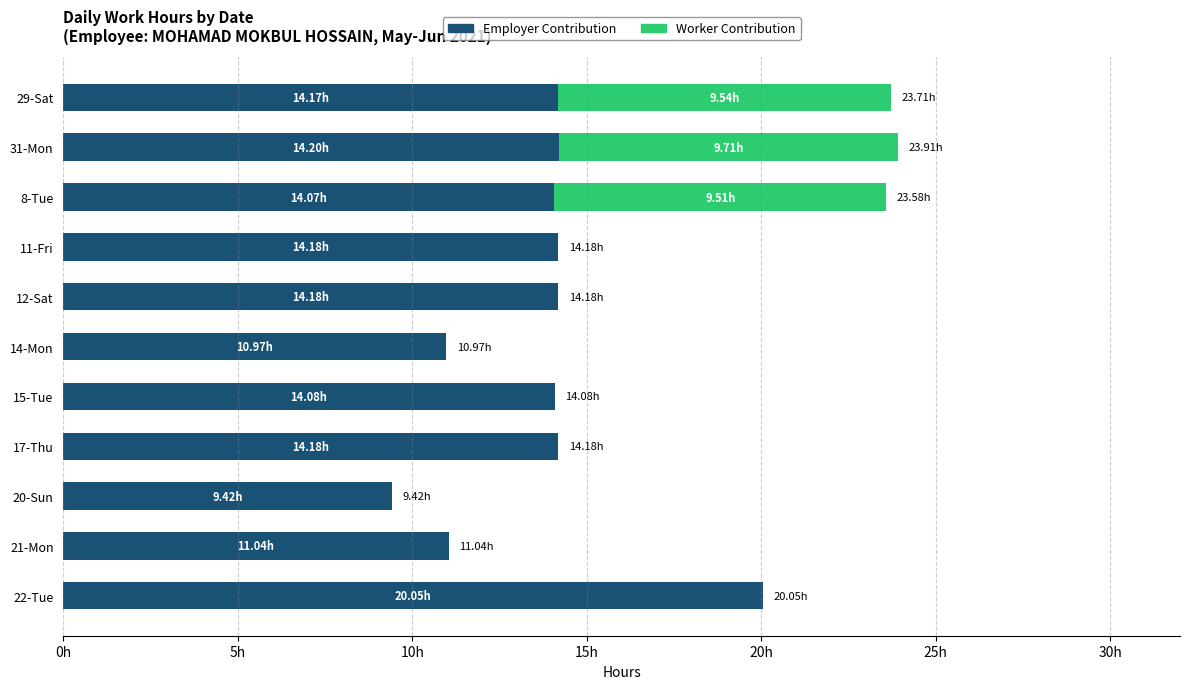

What are all the series names shown in the legend?

Employer Contribution, Worker Contribution